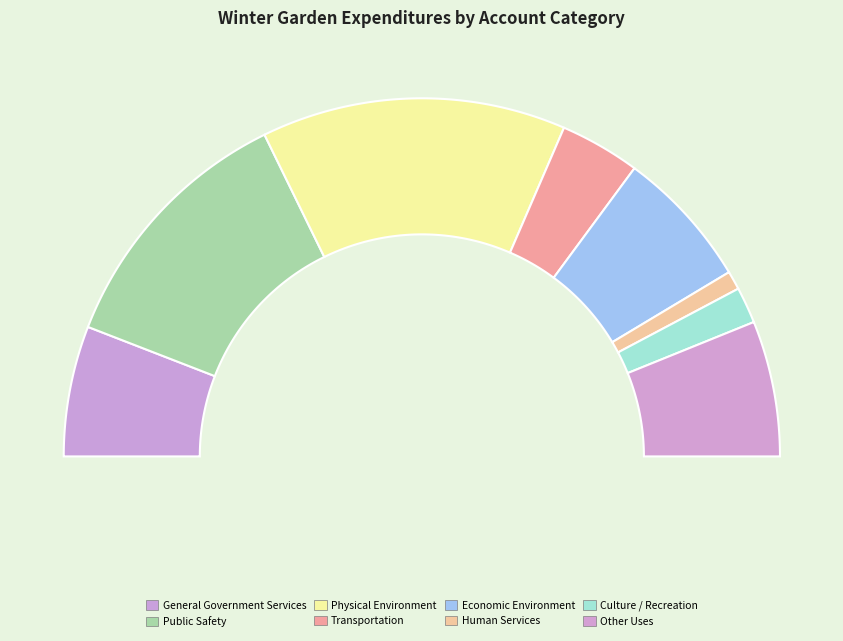

Is there any slice that represents more than half of the pie?

No